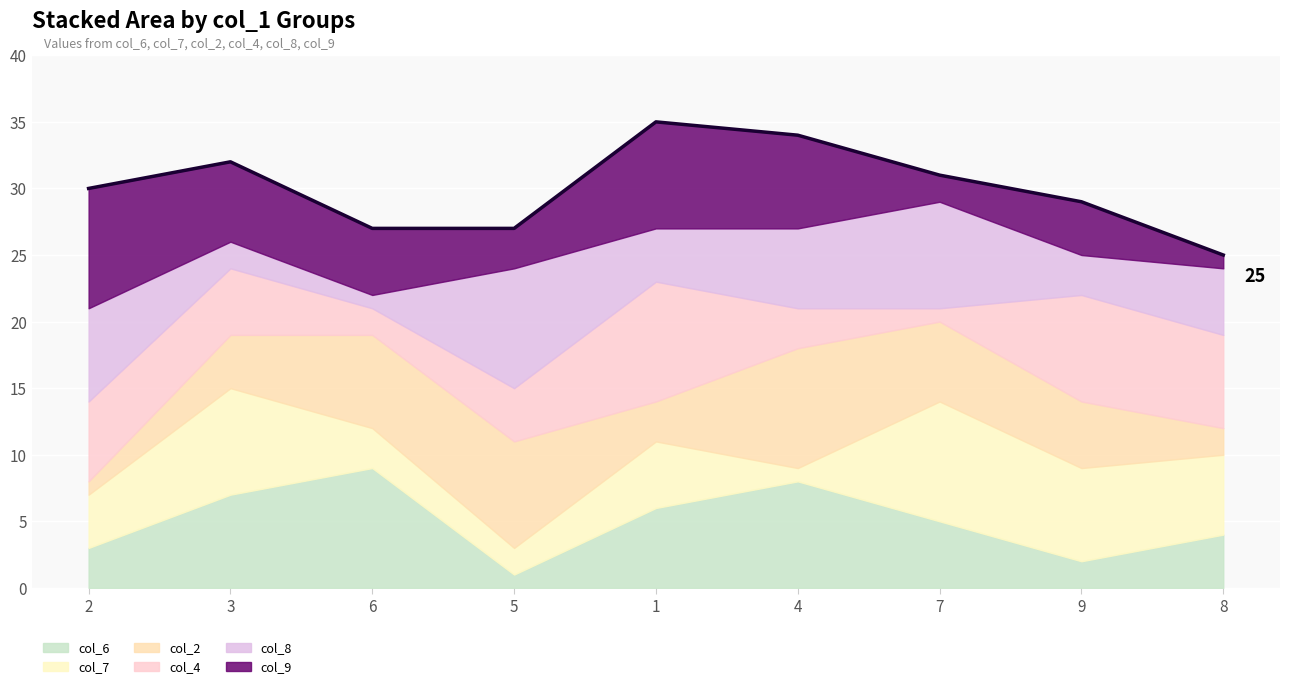

How many lines are shown in the chart?

6